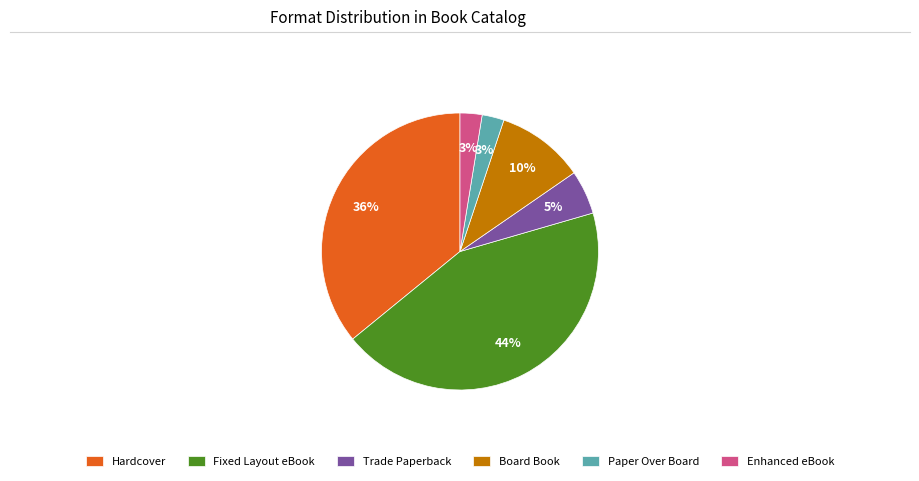

What is the largest slice in the pie chart?

Fixed Layout eBook